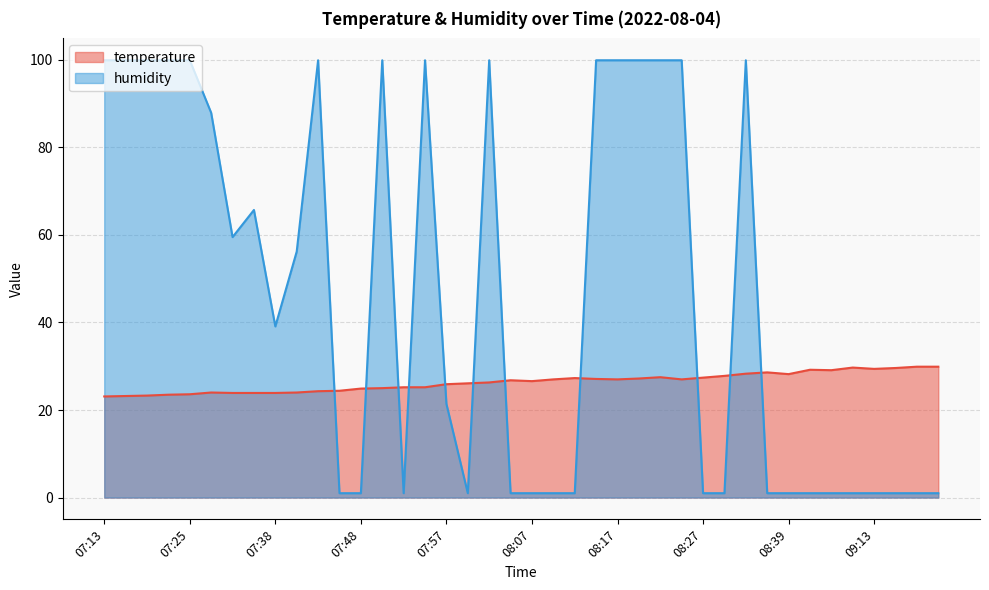

What is the difference between the second highest and minimum values in the temperature series?

6.8